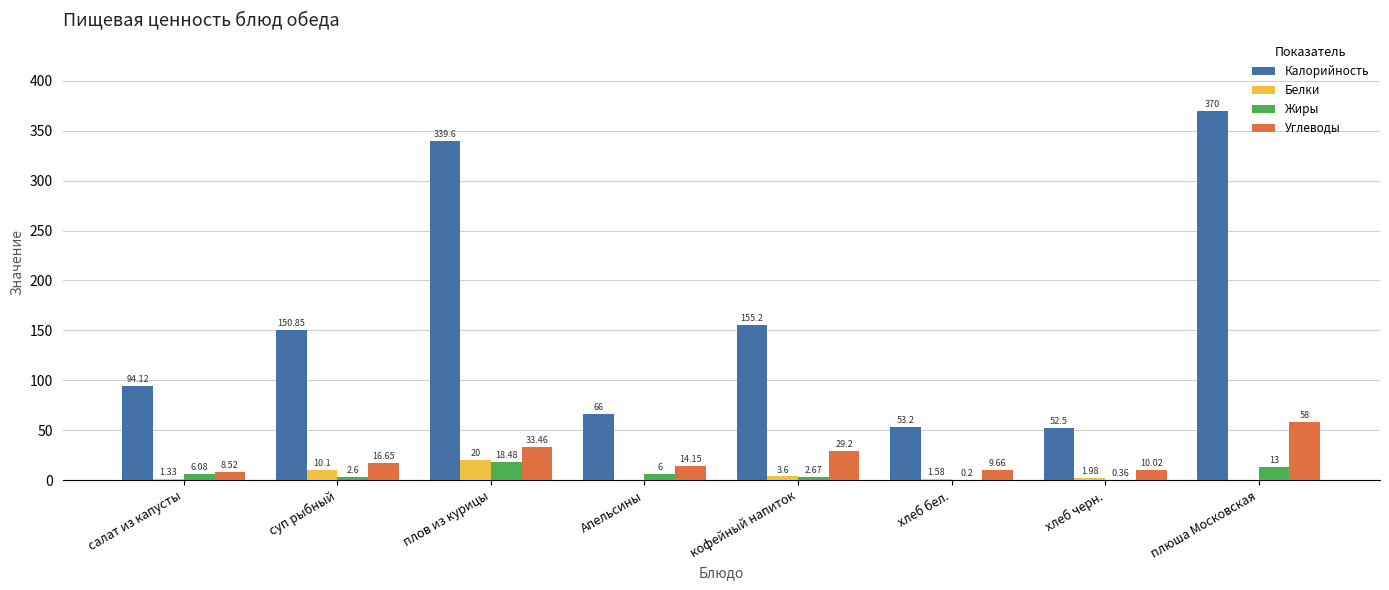

What is the sum of all Углеводы values?

179.7